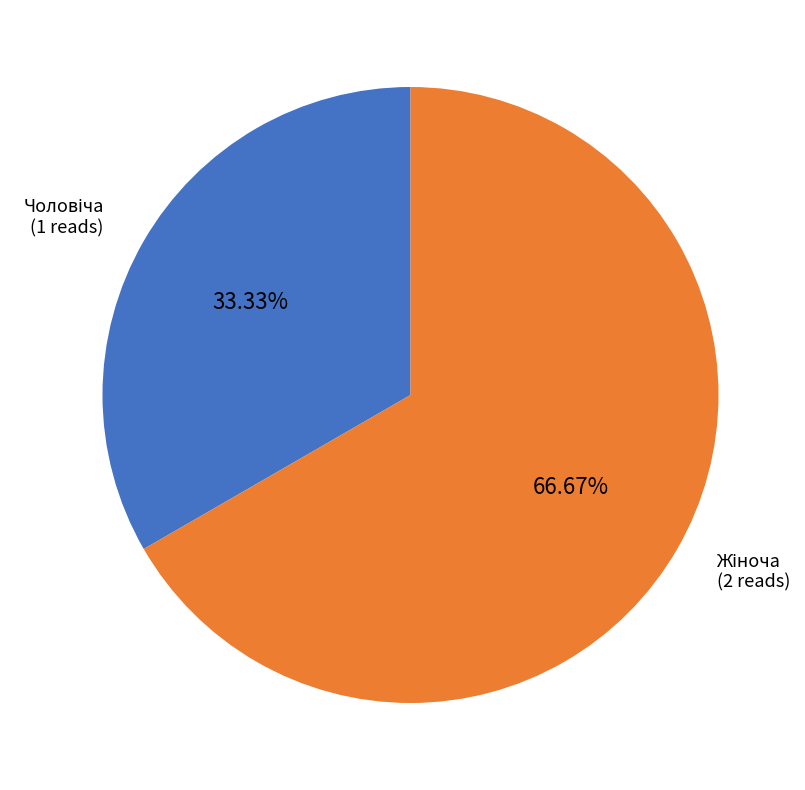

Which has a higher value, Чоловіча or Жіноча?

Жіноча